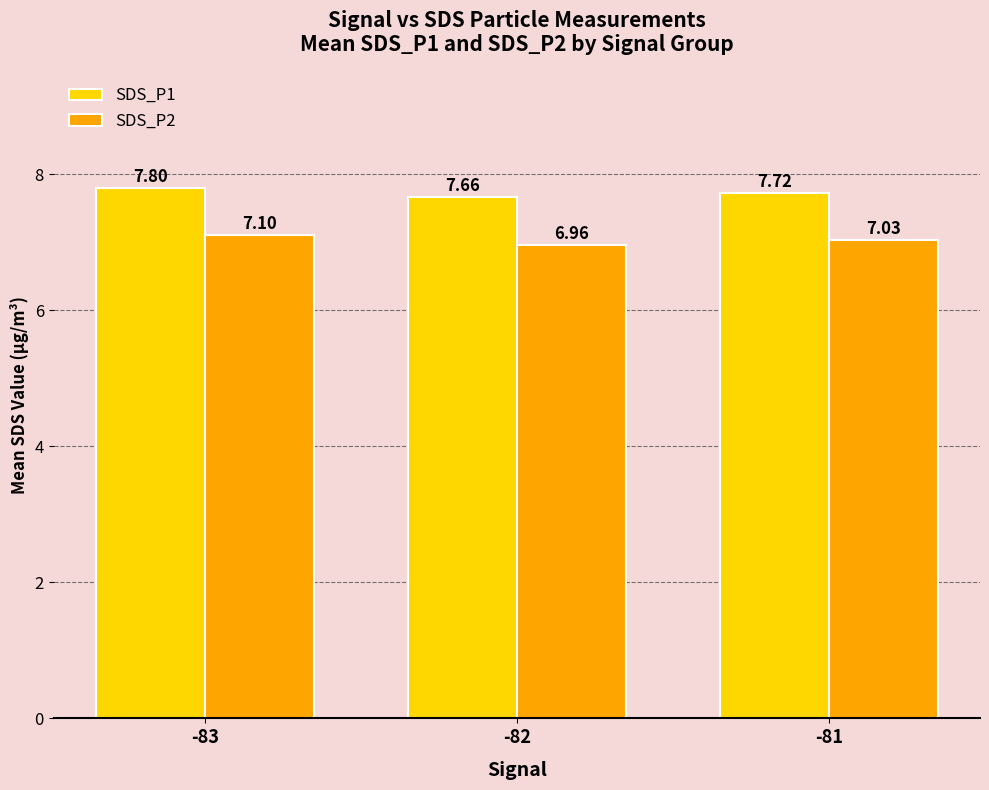

What is the spread (max minus min) of values at -82?

0.7